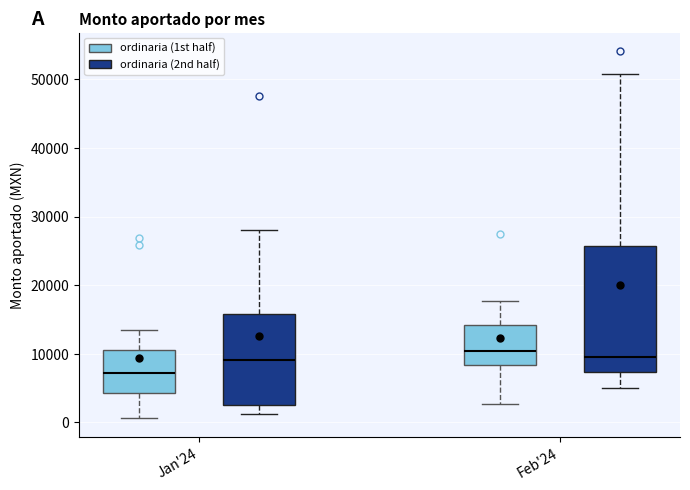

Reading left to right, transcribe this box plot: for each box, give where its median line is, the range the box spans, and where its two whiskers end, as read against the y-axis. The values are not printed on the chart, so give them approximately, as read against the axis.

Jan'24 (ordinaria (1st half)): median 7000, box 4000 to 11000, whiskers 1000 to 14000
Jan'24 (ordinaria (2nd half)): median 9000, box 3000 to 16000, whiskers 1000 to 28000
Feb'24 (ordinaria (1st half)): median 10000, box 8000 to 14000, whiskers 3000 to 18000
Feb'24 (ordinaria (2nd half)): median 9000, box 7000 to 26000, whiskers 5000 to 51000